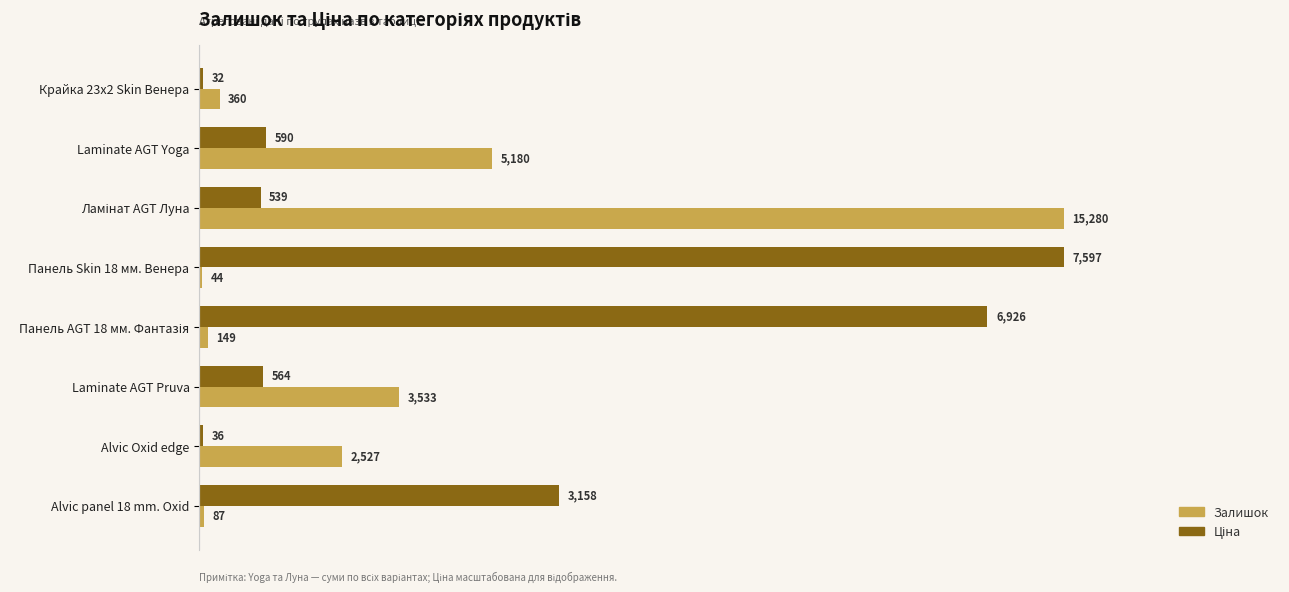

What is the greatest value displayed?

15280.0